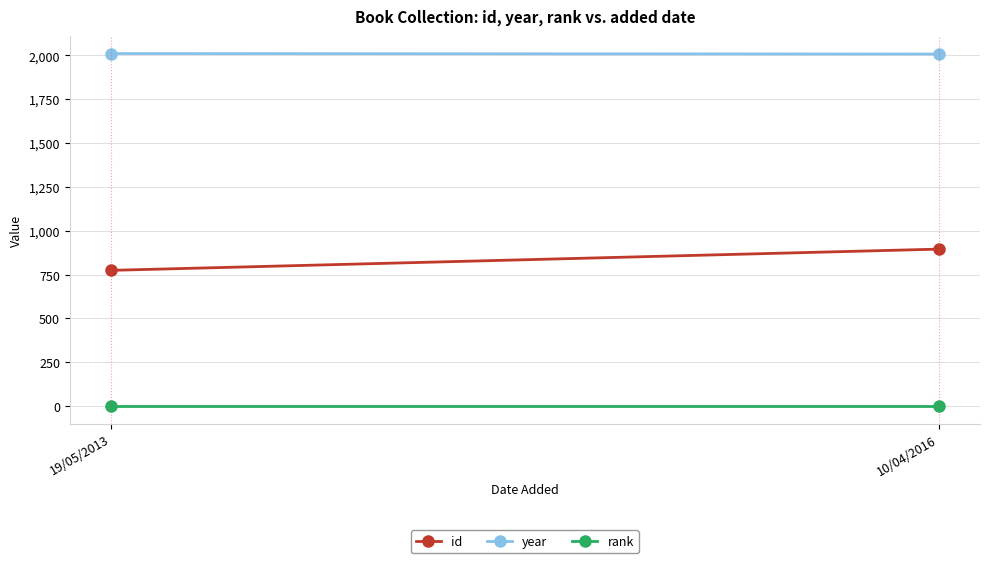

What are all the series names shown in the legend?

id, year, rank